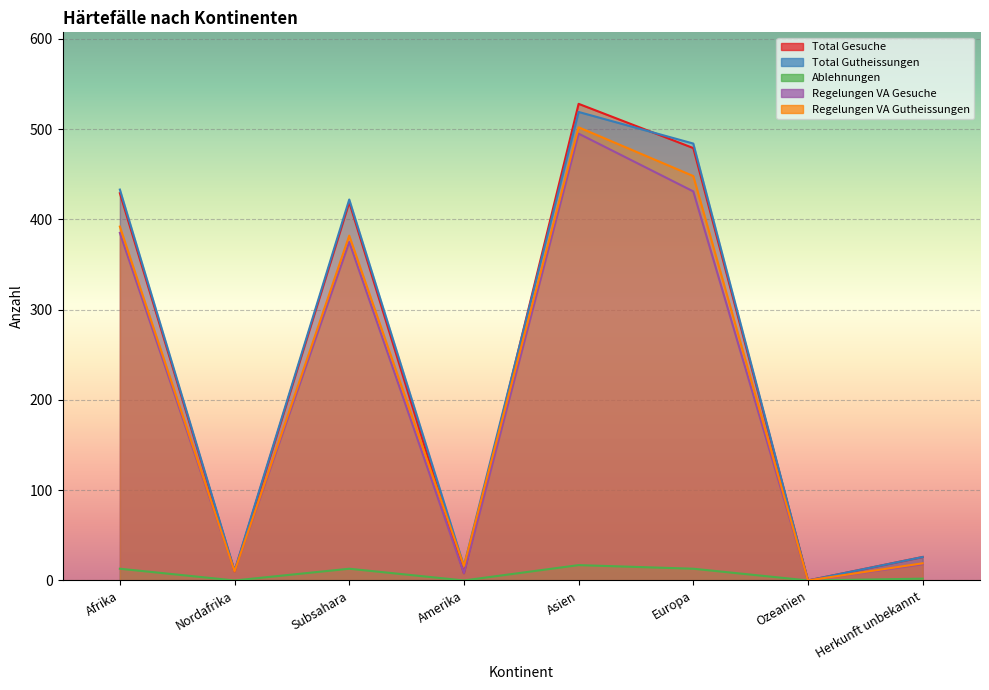

At which category does Total Gutheissungen reach its first local peak?

Subsahara